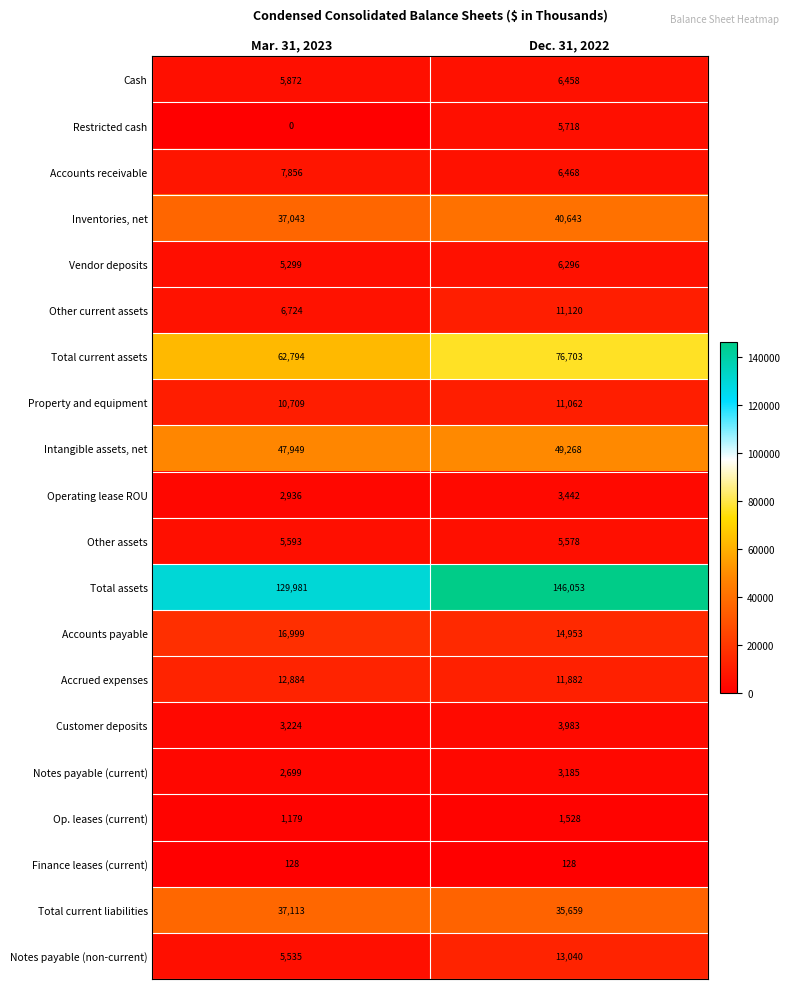

What is the lowest value of the Customer deposits series?

3224